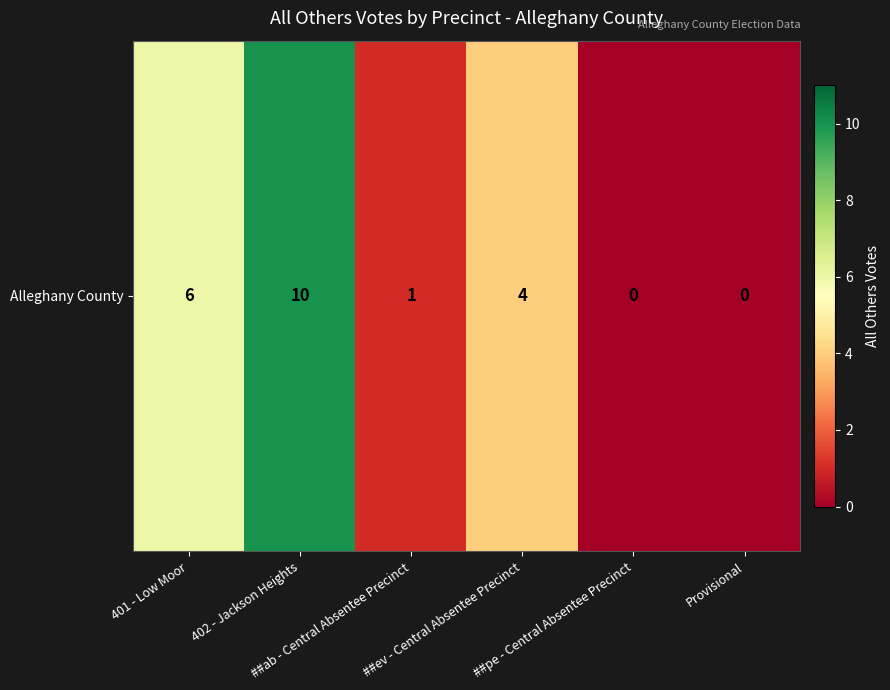

List the labels in order of value, smallest first.

##pe - Central Absentee Precinct, Provisional, ##ab - Central Absentee Precinct, ##ev - Central Absentee Precinct, 401 - Low Moor, 402 - Jackson Heights